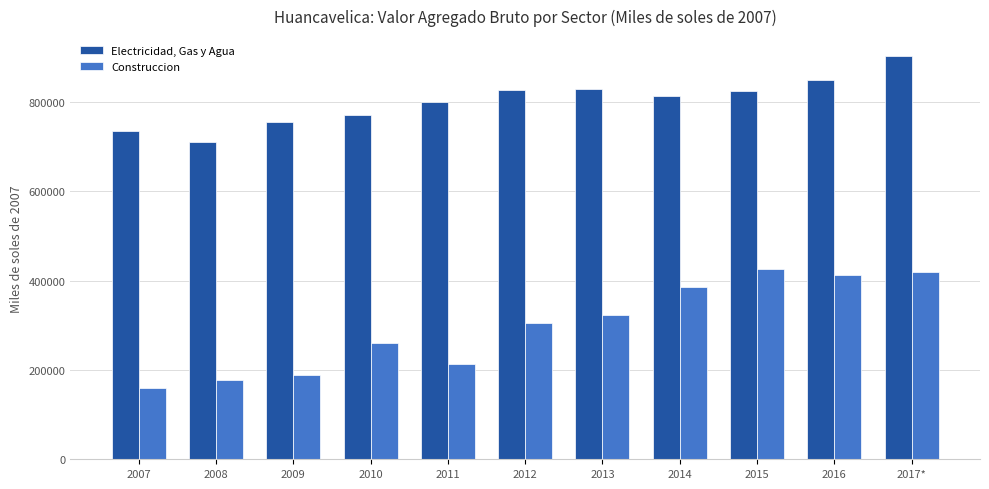

What position from the right is 2014?

4